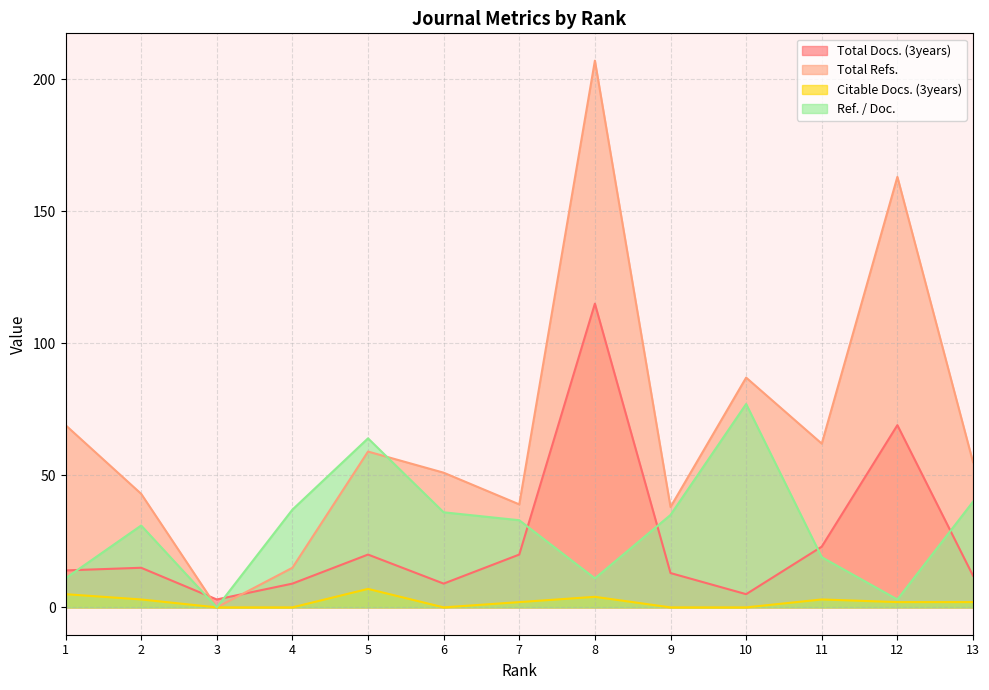

At which category does the chart reach its peak across all series?

8